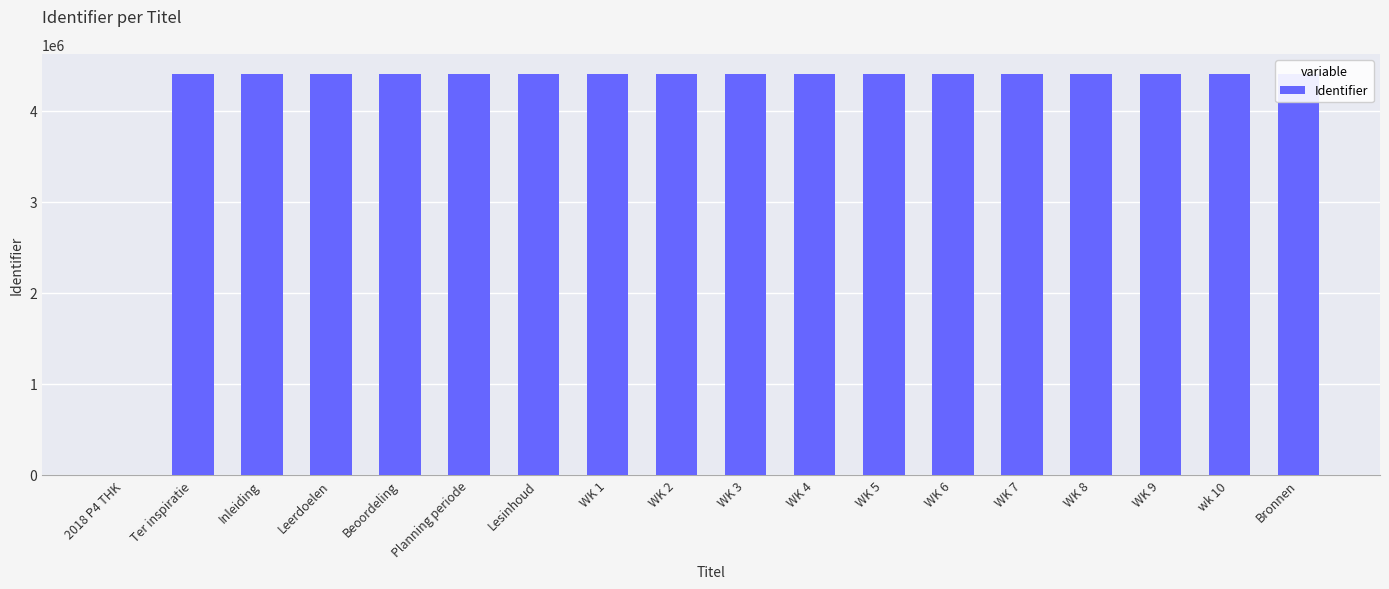

How many values are above zero?

17